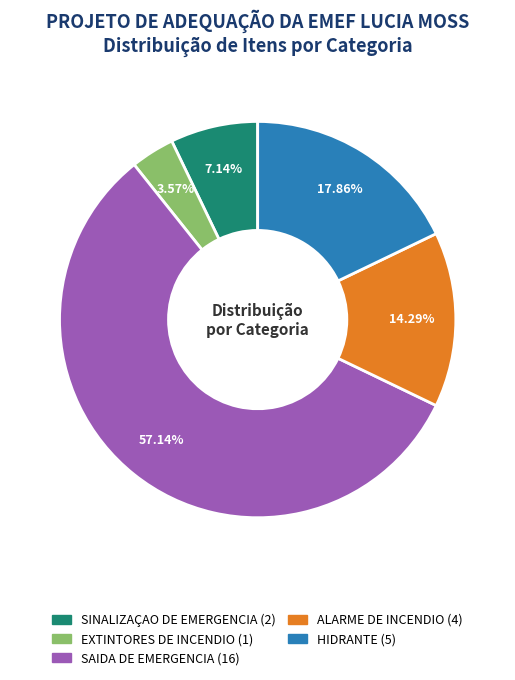

To the nearest percent, what is the average slice percentage?

20%